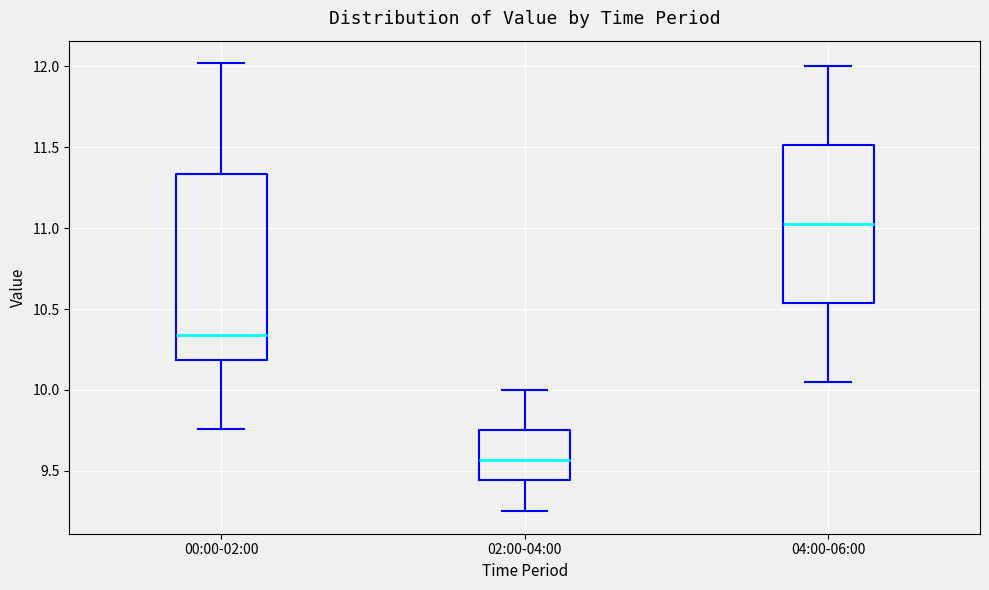

Where does the median line of the box for 04:00-06:00 sit on the y-axis? The values are not printed on the chart, so give them approximately, as read against the axis.

11.05